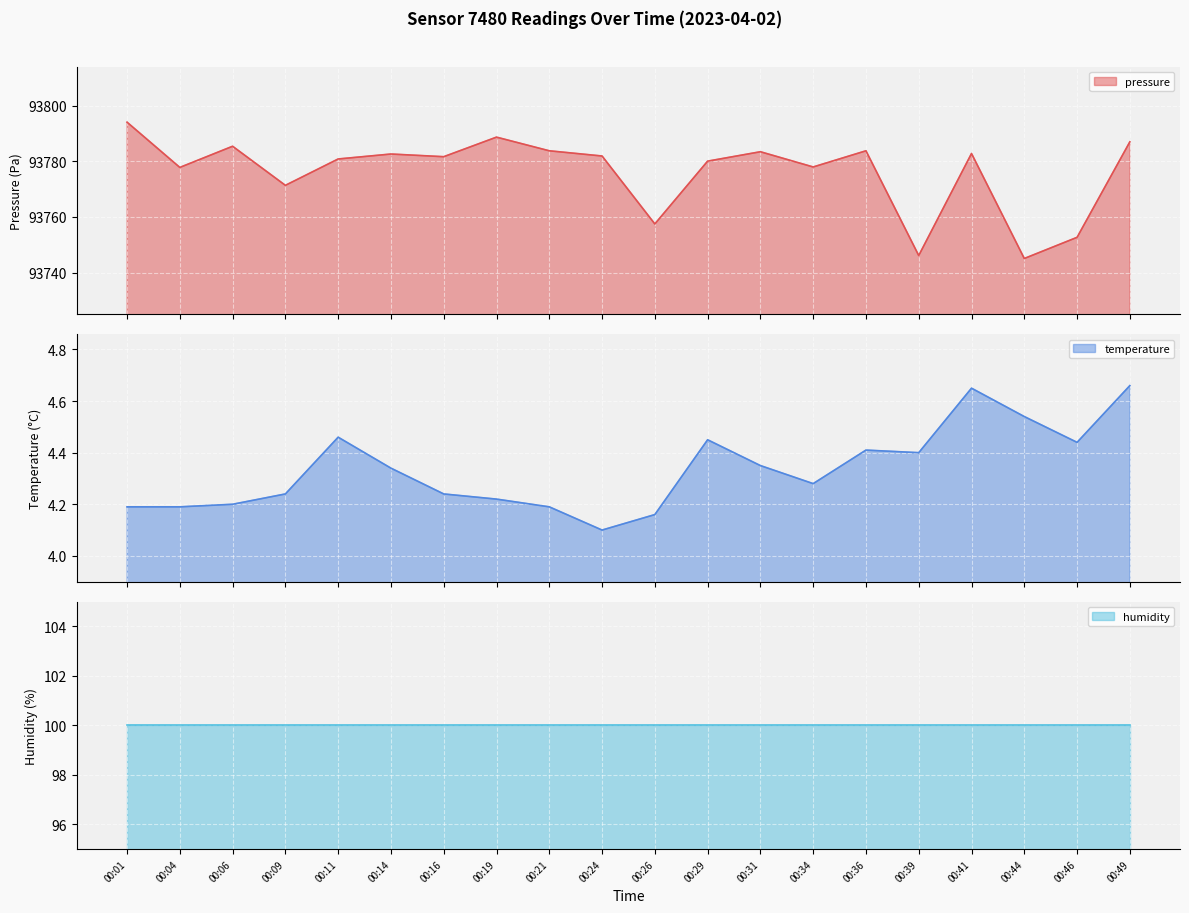

Which category has the highest value in the temperature series?

00:49